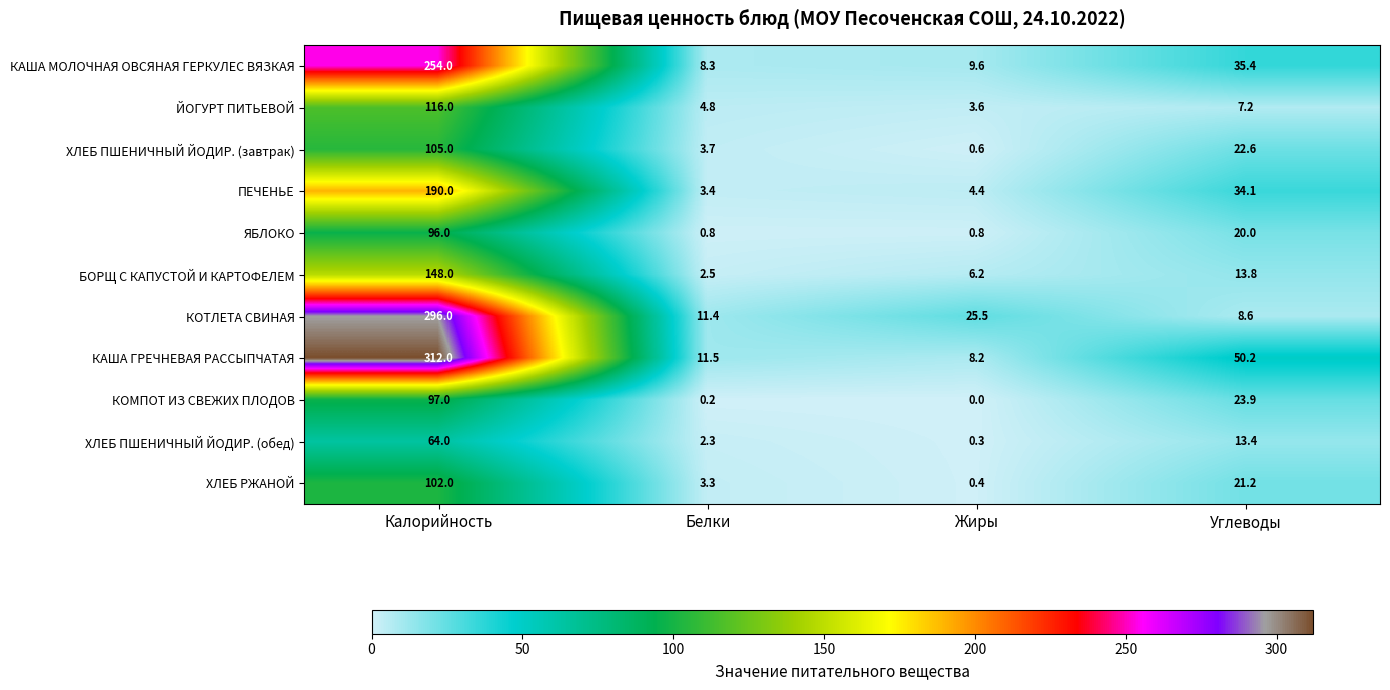

Which series has the largest total across all categories?

КАША ГРЕЧНЕВАЯ РАССЫПЧАТАЯ